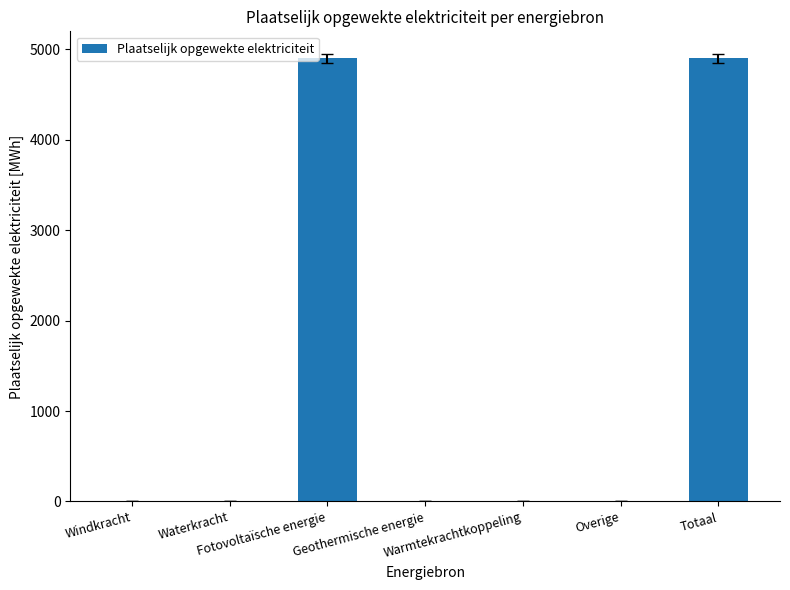

What is the sum of all values?

9801.5